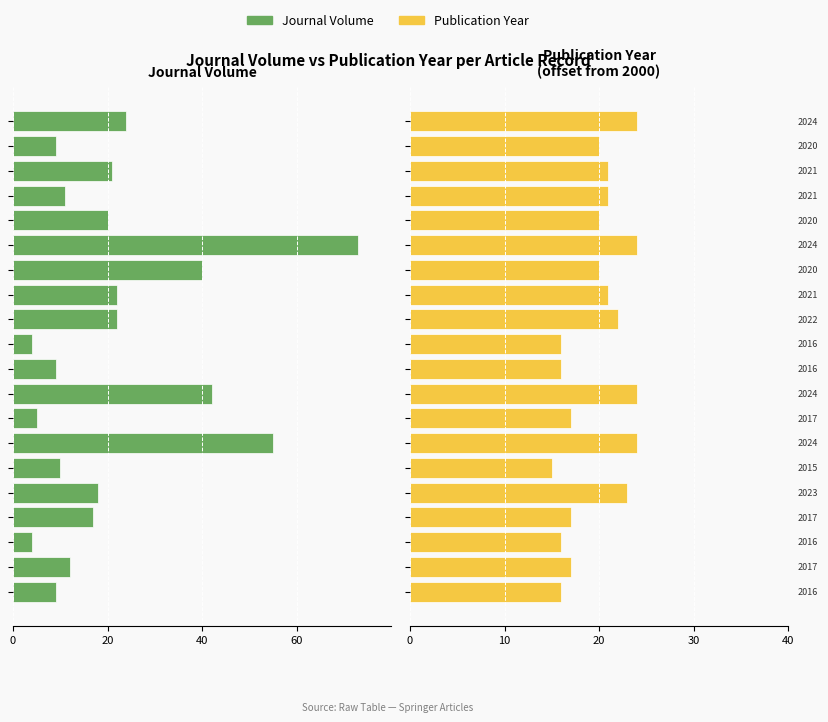

What is the difference between the maximum and minimum values in the Pub Year (offset from 2000) series?

9